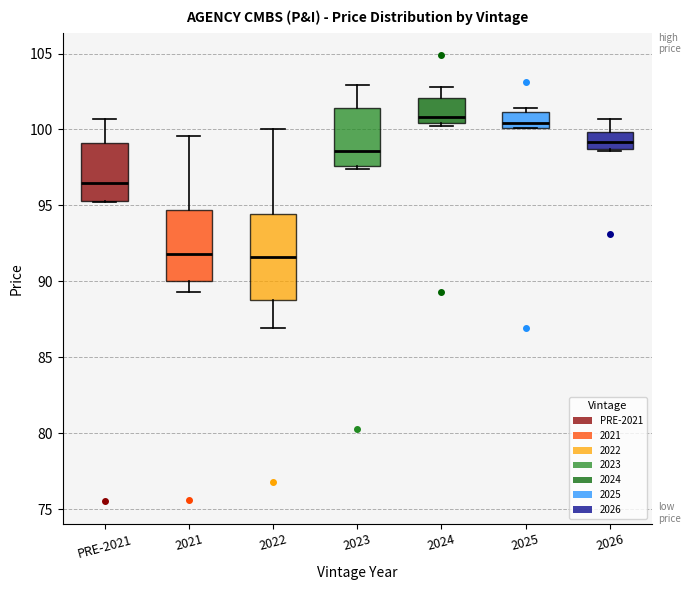

Reading left to right, transcribe this box plot: for each box, give where its median line is, the range the box spans, and where its two whiskers end, as read against the y-axis. The values are not printed on the chart, so give them approximately, as read against the axis.

PRE-2021: median 96.5, box 95.5 to 99.0, whiskers 95.0 to 100.5
2021: median 92.0, box 90.0 to 94.5, whiskers 89.5 to 99.5
2022: median 91.5, box 89.0 to 94.5, whiskers 87.0 to 100.0
2023: median 98.5, box 97.5 to 101.5, whiskers 97.5 (just below the box's lower edge) to 103.0
2024: median 101.0, box 100.5 to 102.0, whiskers 100.0 to 103.0
2025: median 100.5, box 100.0 to 101.0, whiskers 100.0 to 101.5
2026: median 99.0, box 98.5 to 100.0, whiskers 98.5 to 100.5